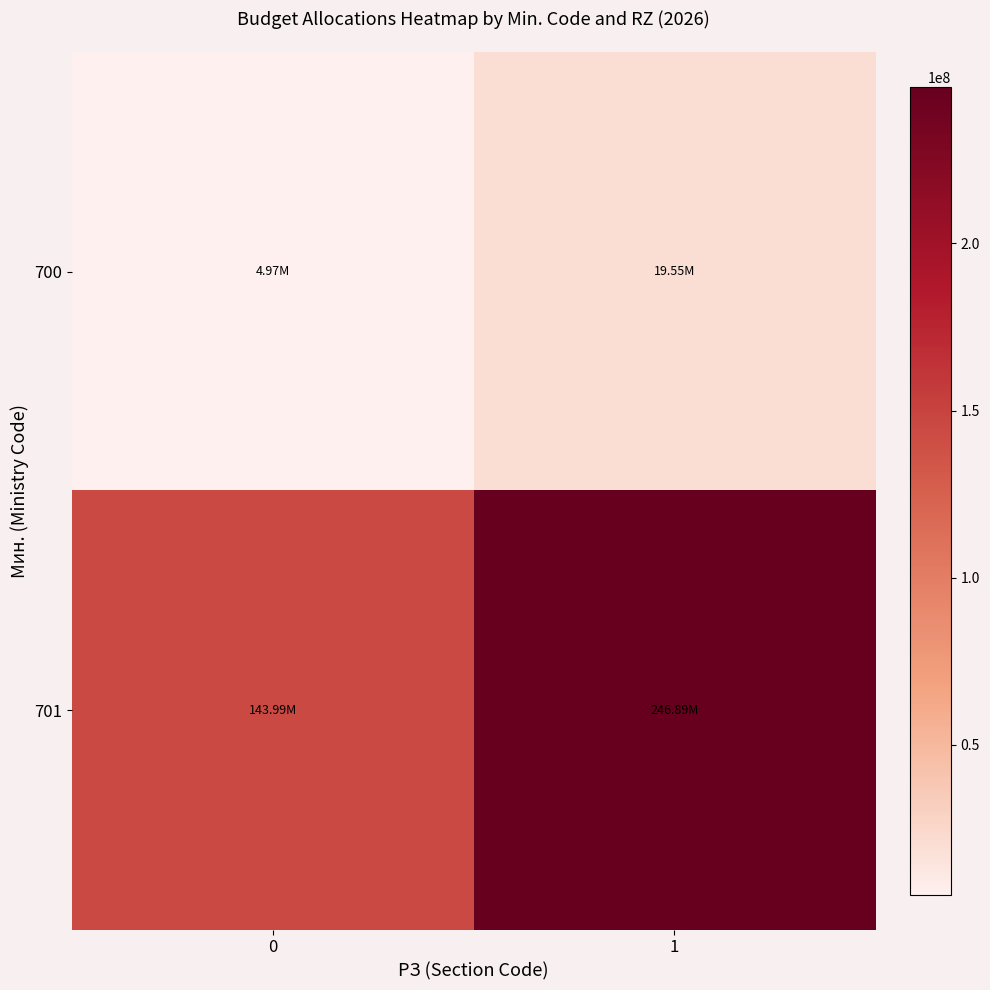

What is the spread (max minus min) of values at 1?

227342493.6